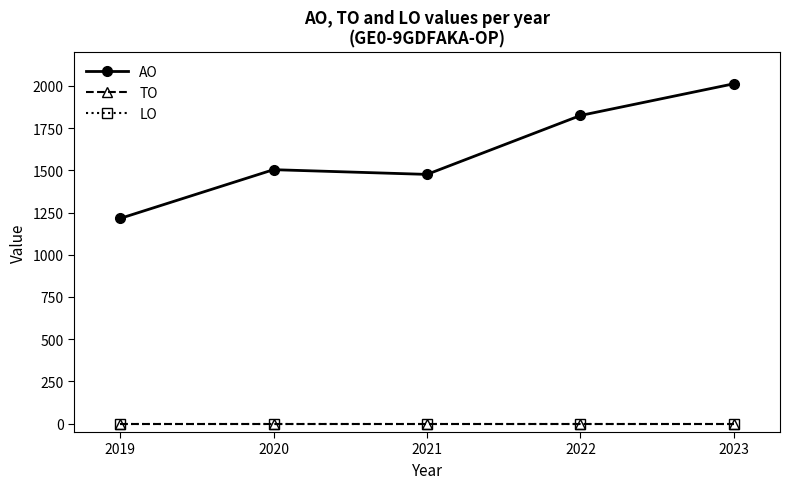

True or false: LO and TO cross at least once.

False